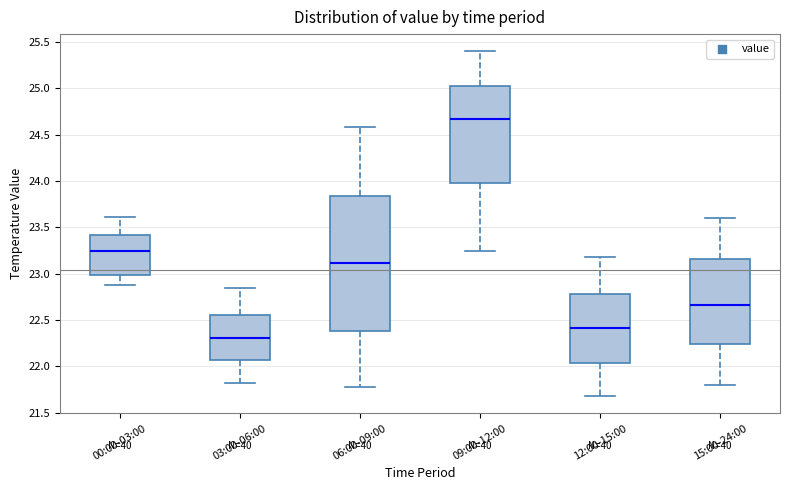

Comparing the boxes themselves (not the whiskers), which one is the tallest?

06:00-09:00